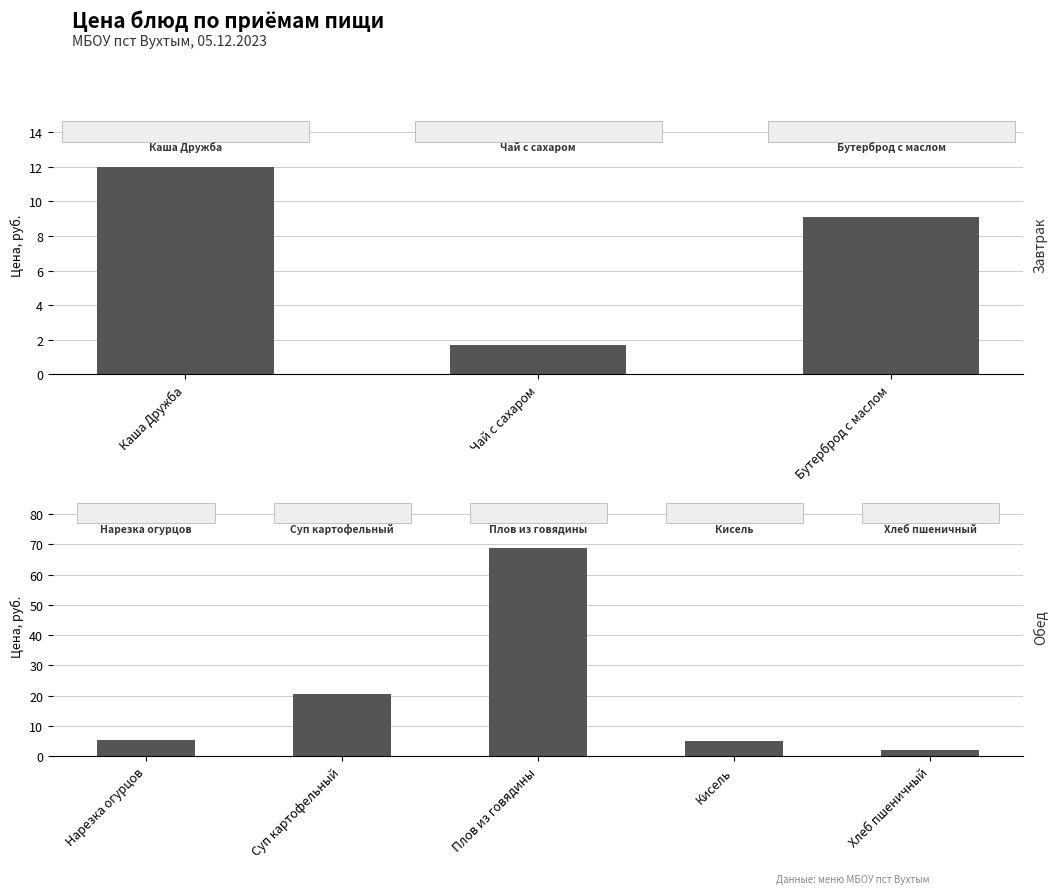

List the labels in order of value, smallest first.

Чай с сахаром, Хлеб пшеничный, Кисель, Нарезка огурцов, Бутерброд с маслом, Каша Дружба, Суп картофельный, Плов из говядины